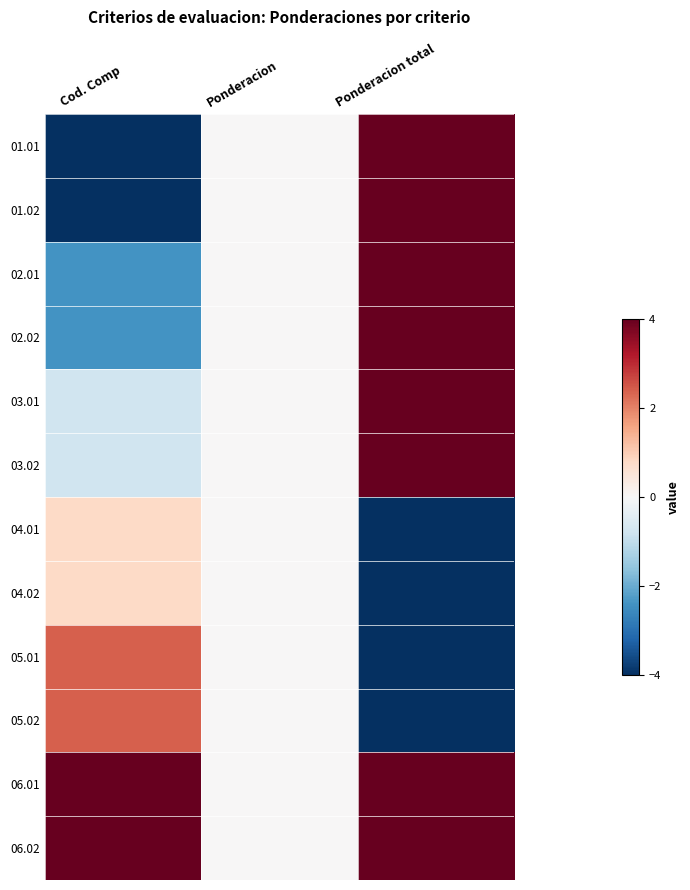

What is the difference between the highest and lowest values at Ponderacion total?

8.0